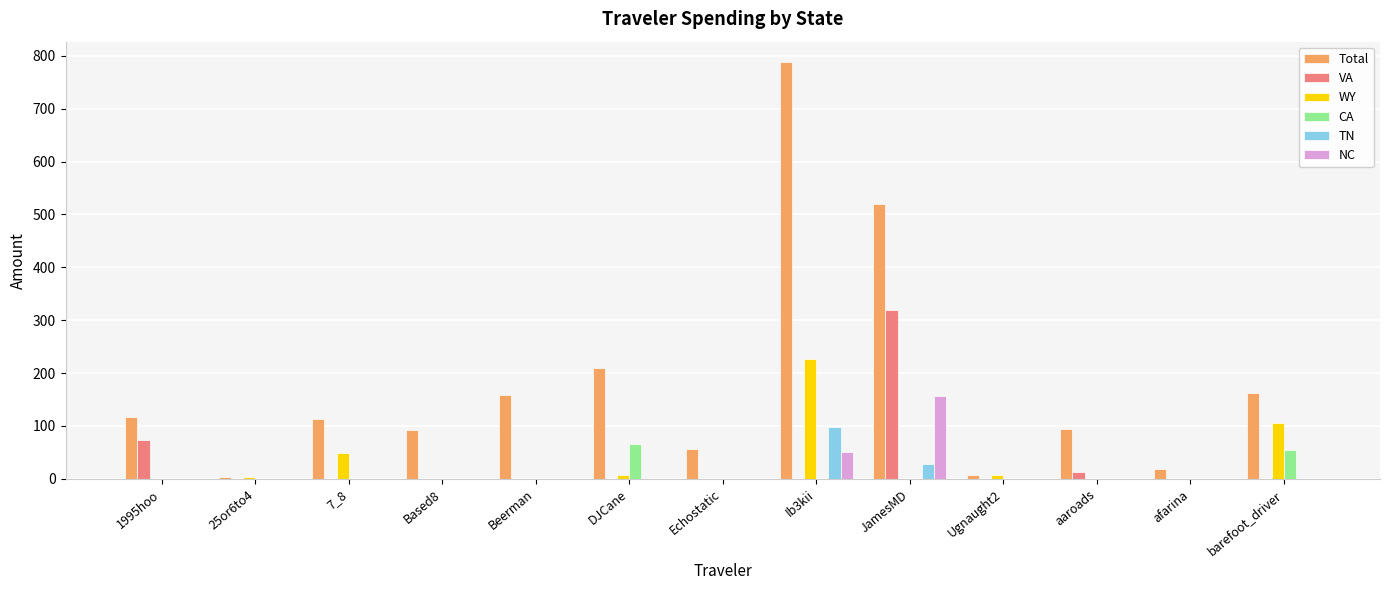

What is the total value across all series at 7_8?

162.8